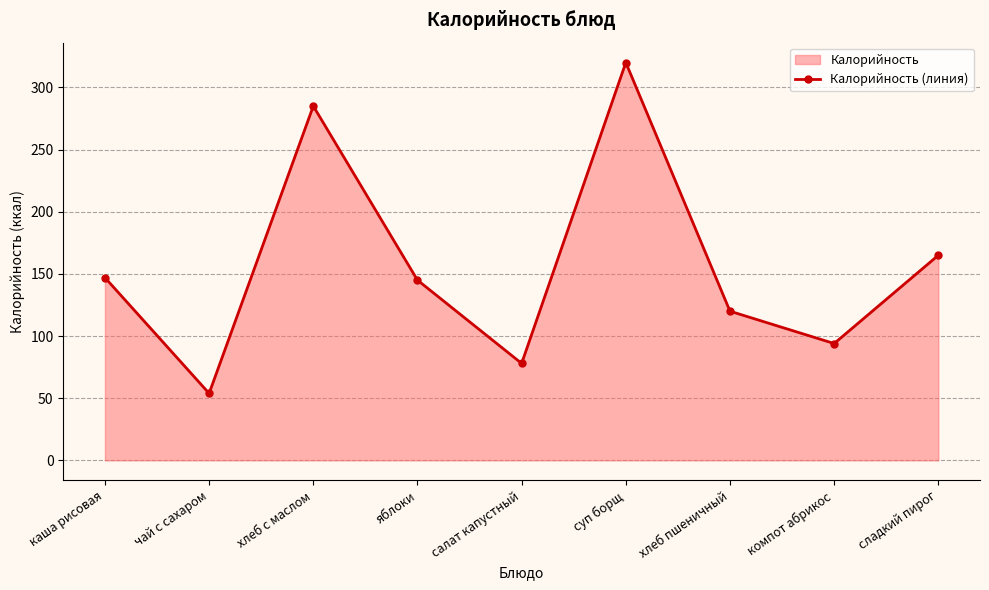

Reading left to right, what are all the values shown in this chart?

каша рисовая=147.0	чай с сахаром=53.9	хлеб с маслом=285.0	яблоки=145.0	салат капустный=78.0	суп борщ=320.0	хлеб пшеничный=120.0	компот абрикос=94.0	сладкий пирог=165.0